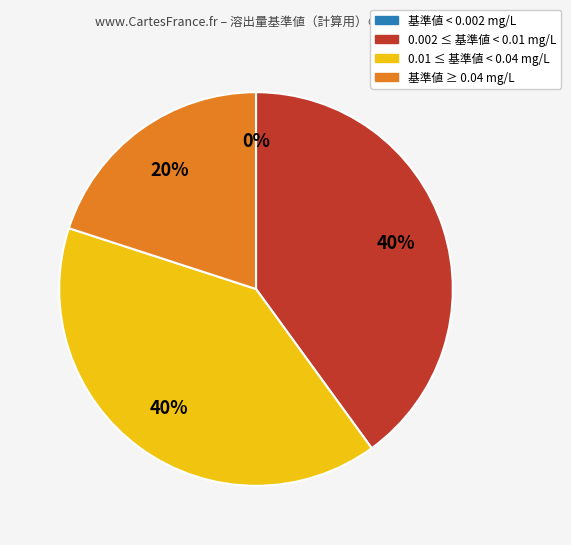

Does ジクロロメタン account for over 50% of the chart?

No